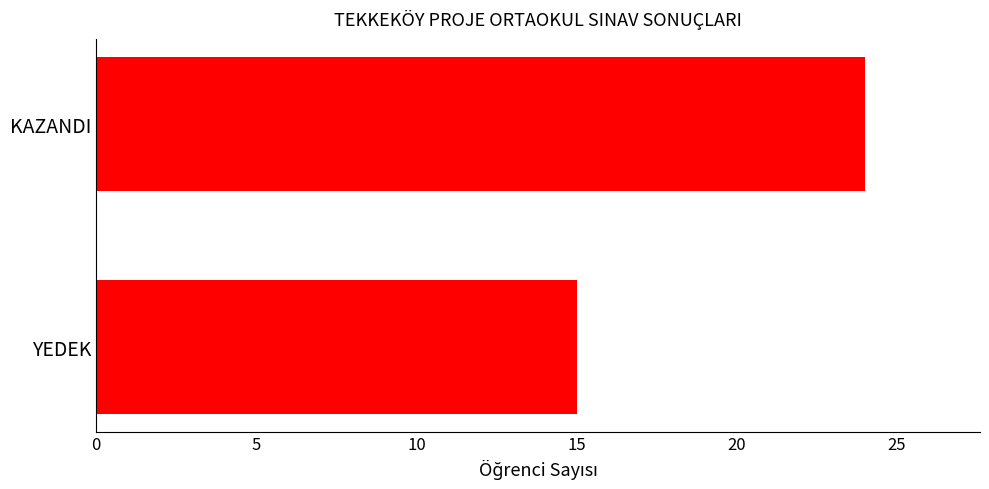

How many bars are there in total?

2